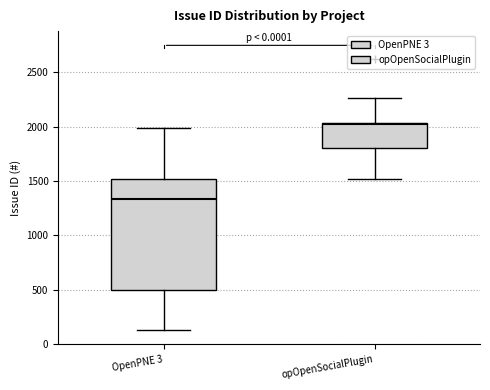

Where is the upper edge of the box for opOpenSocialPlugin on the y-axis? The values are not printed on the chart, so give them approximately, as read against the axis.

2050